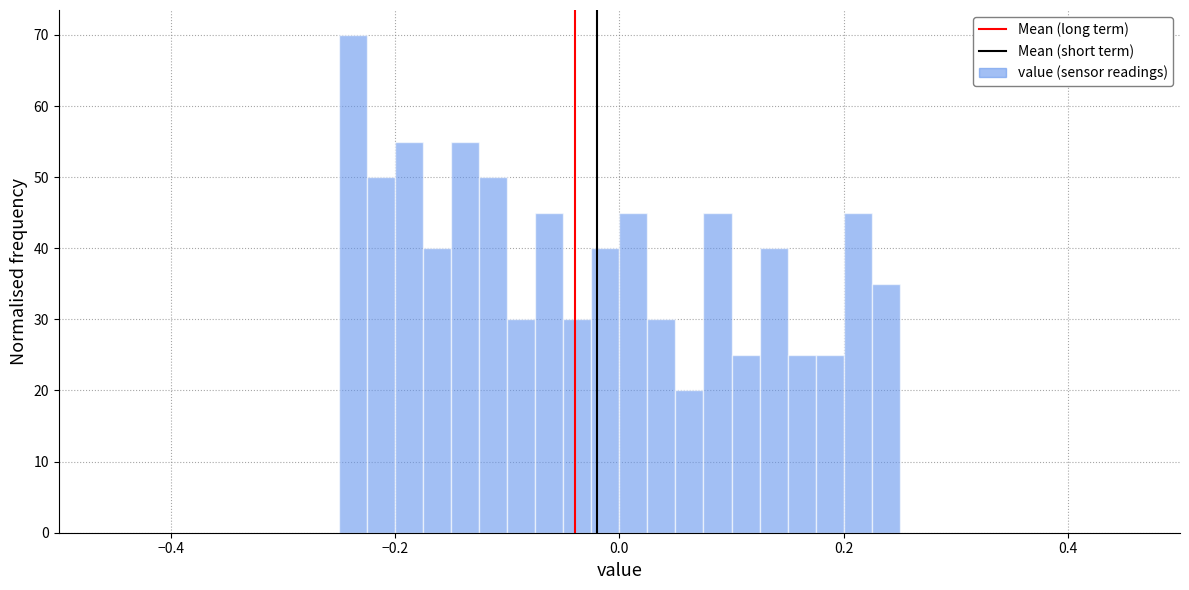

Around what value on the x-axis is the tallest bar? Give the approximate position of its centre, as read against the axis.

-0.24